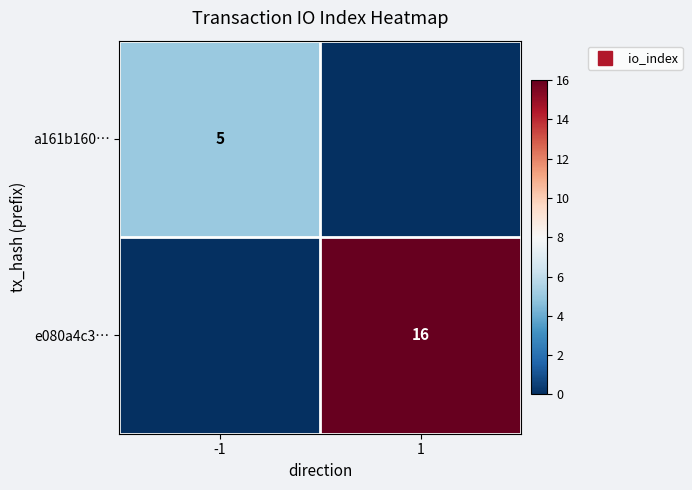

How many values in the e080a4c3… series are below 16?

1